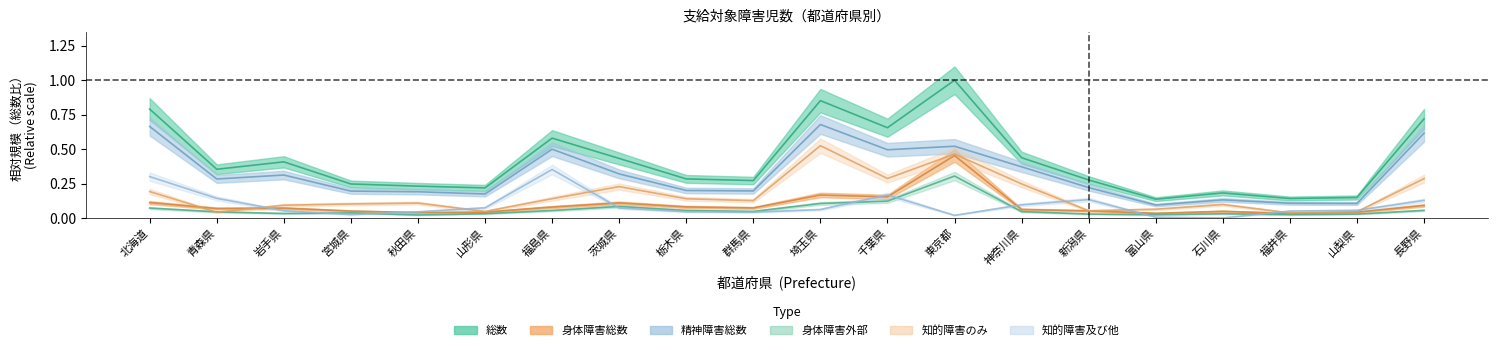

What are all the series names shown in the legend?

総数, 身体障害総数, 身体障害外部, 精神障害総数, 知的障害のみ, 知的障害及び他